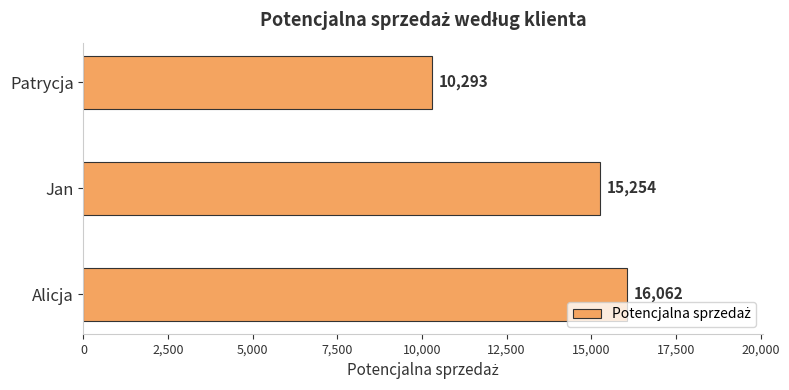

How many bars are there in total?

3